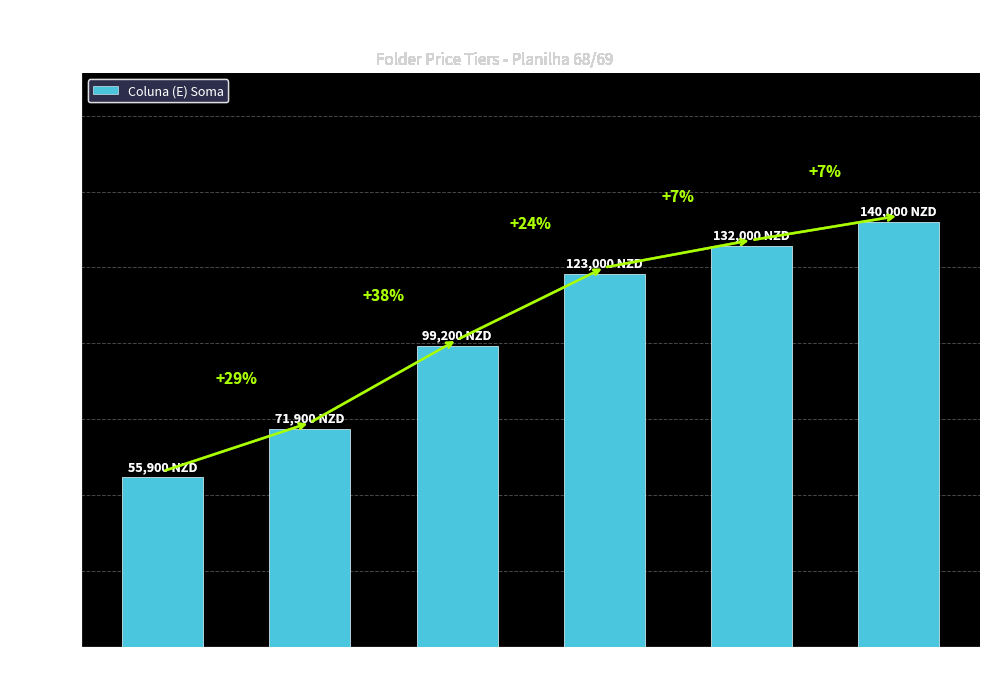

How many bars are there in total?

6